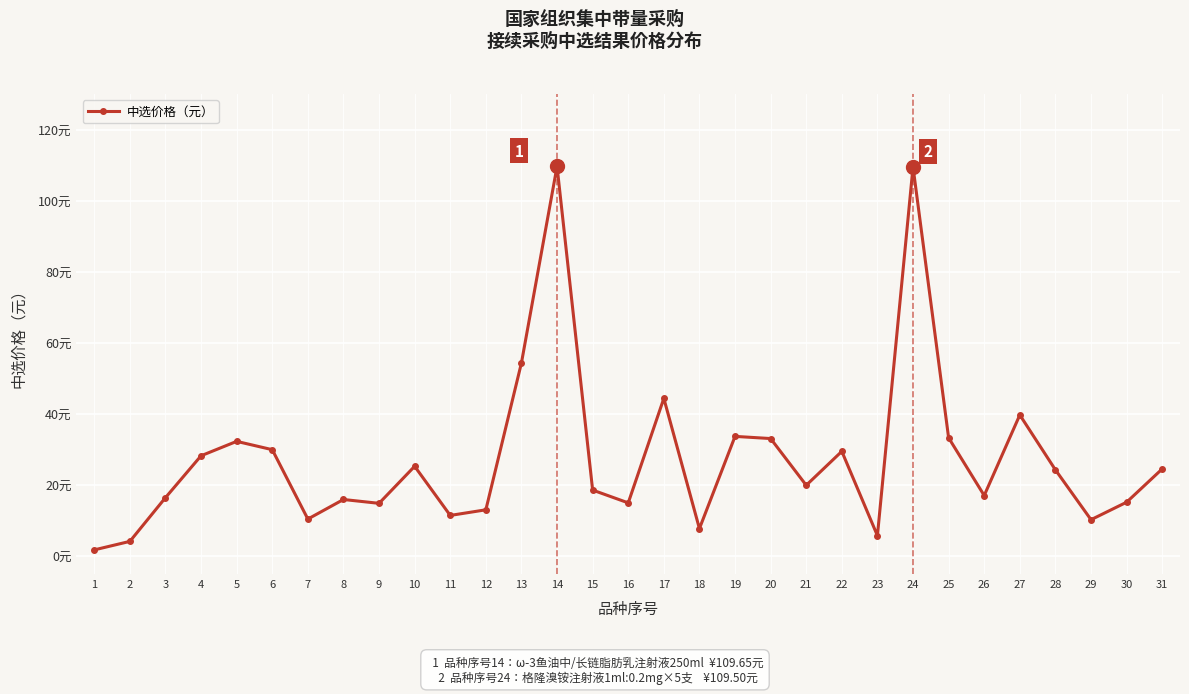

Is this an area chart (filled region under the line)?

No